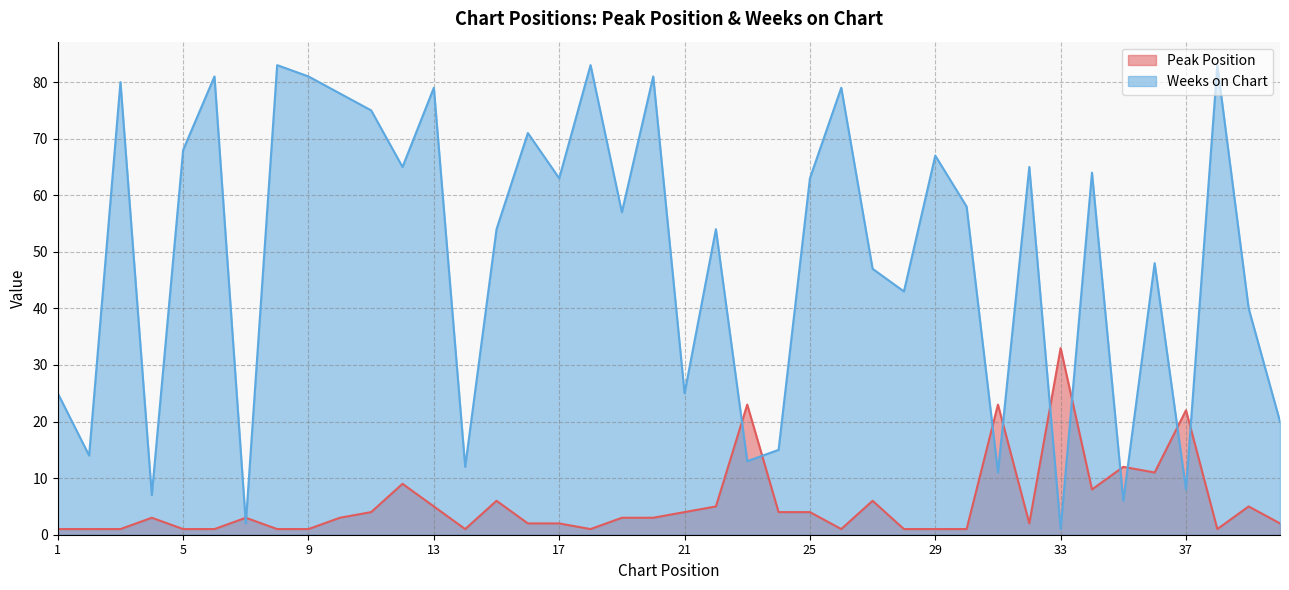

What is the minimum value shown in the chart?

1